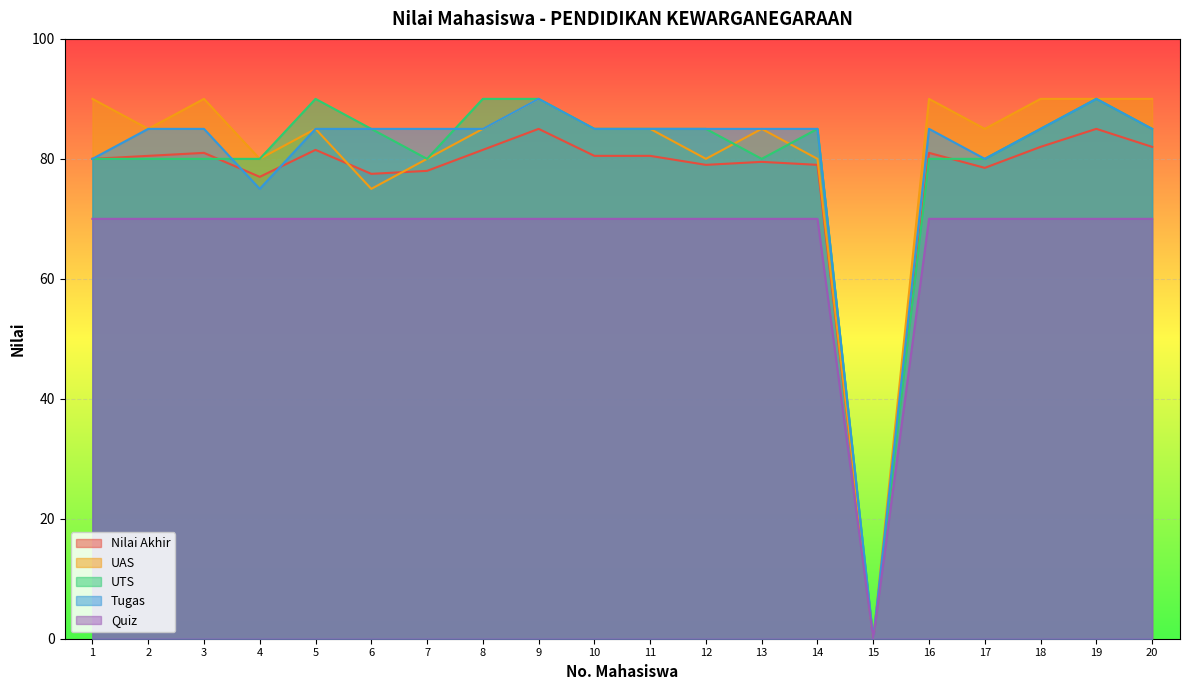

What is the value of the Quiz point at the 3rd from the left?

70.0